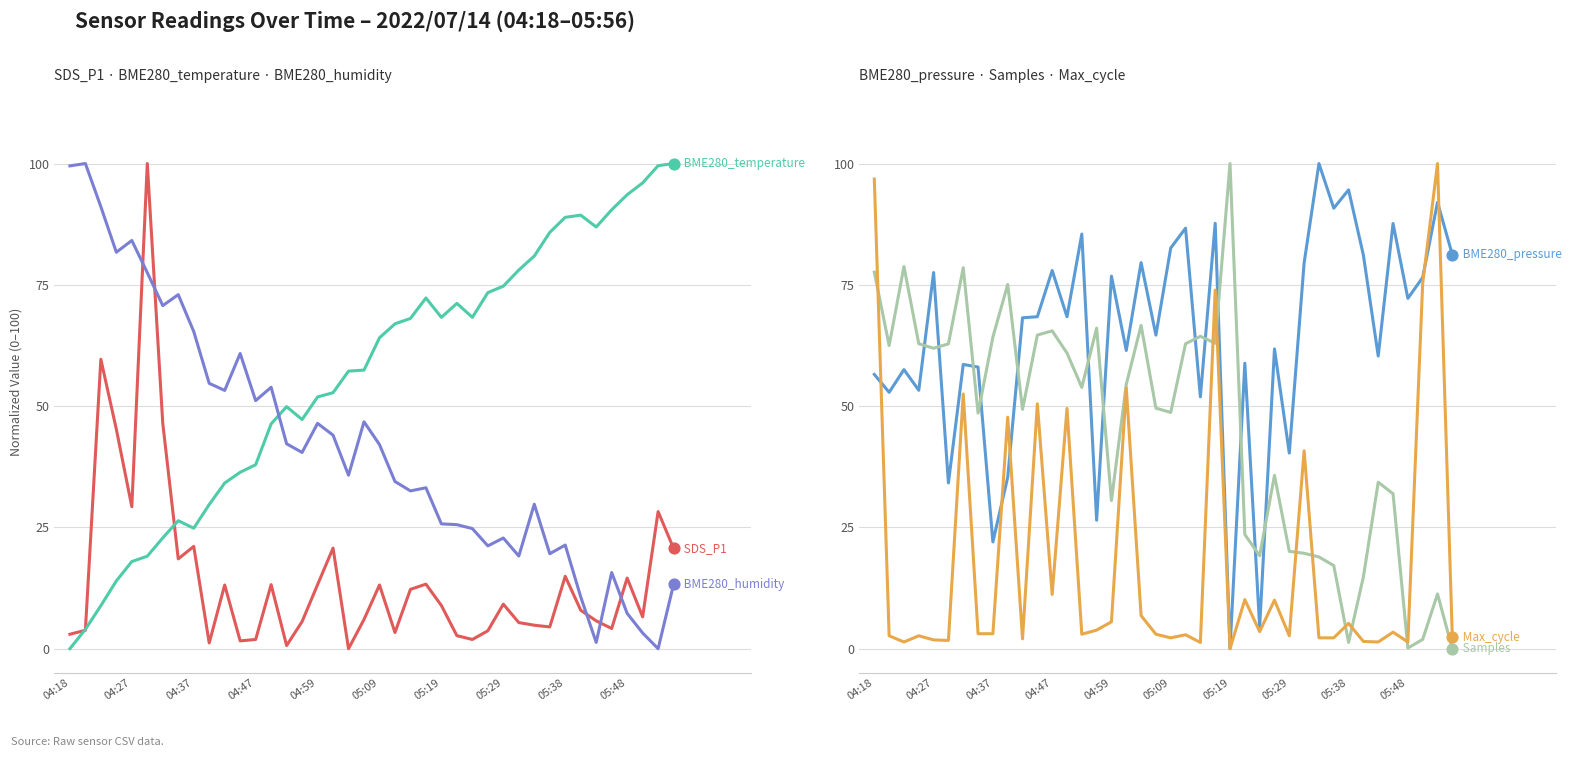

Which series has the widest spread of Y values?

SDS_P1